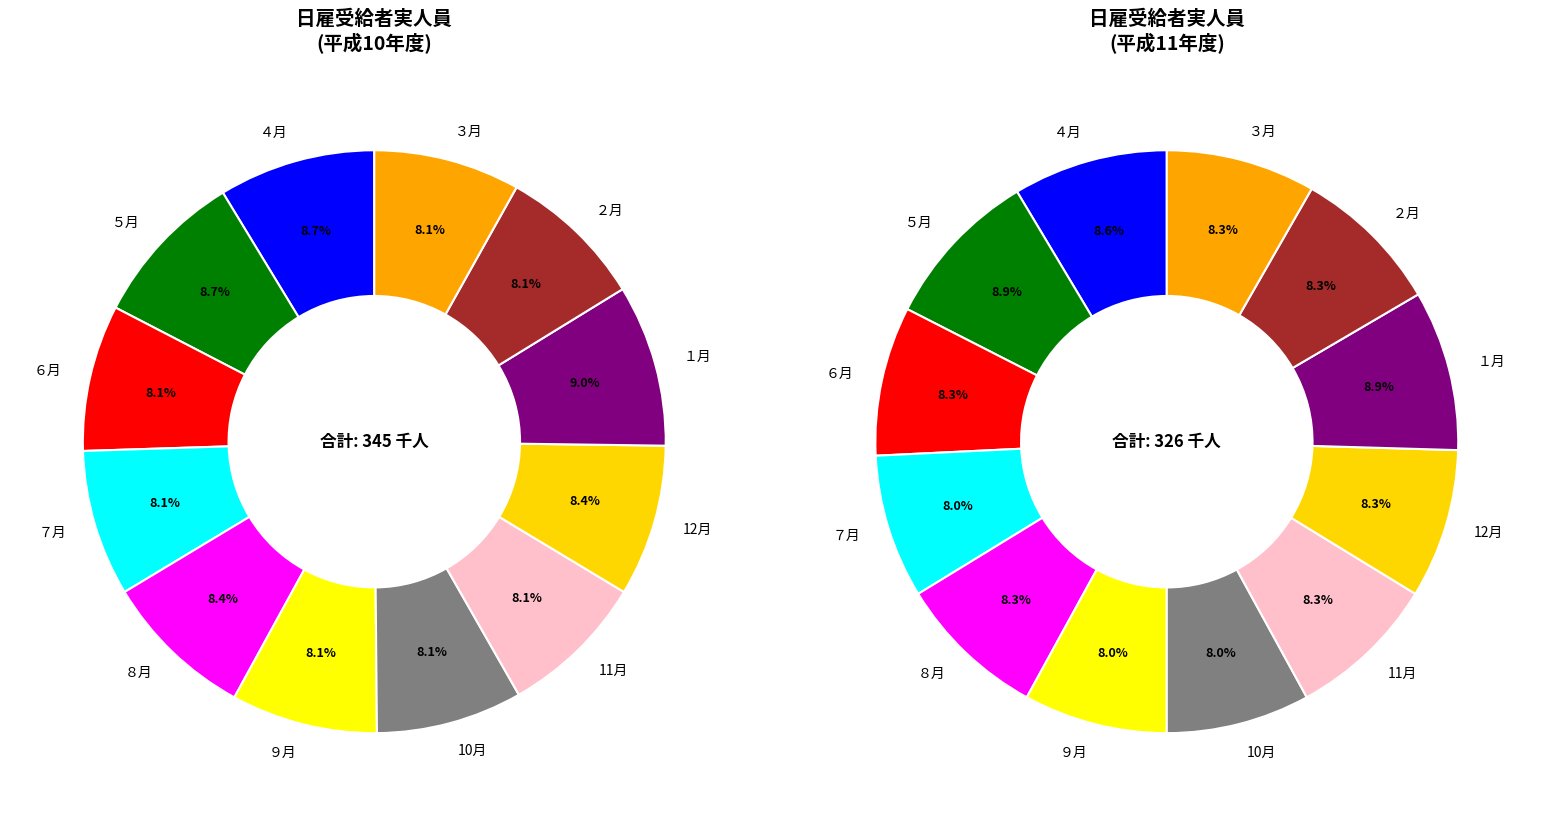

The ７月 slice represents 21% of the pie. True or false?

False